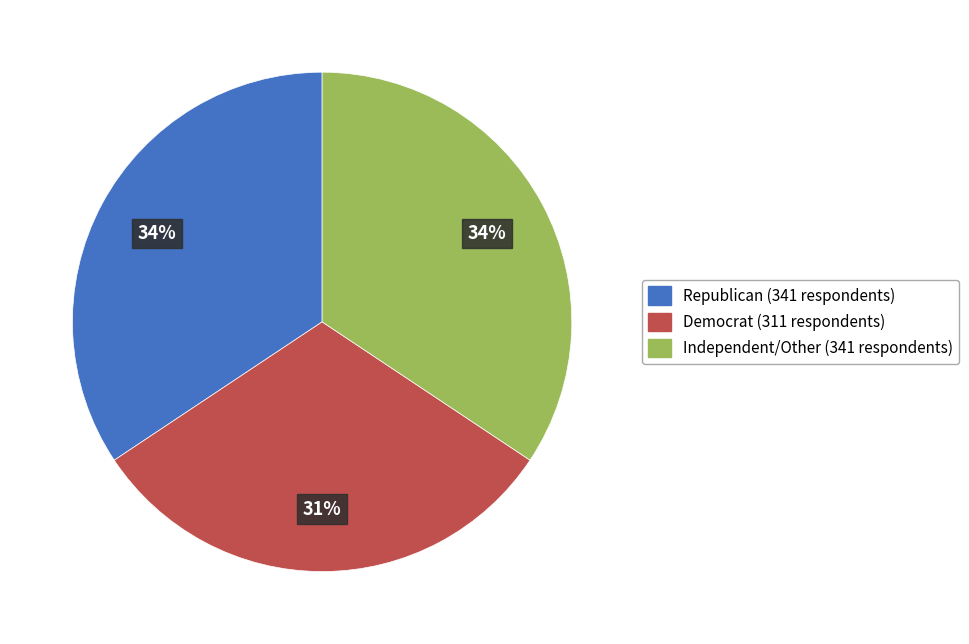

To the nearest percent, what portion does Republican represent?

34%